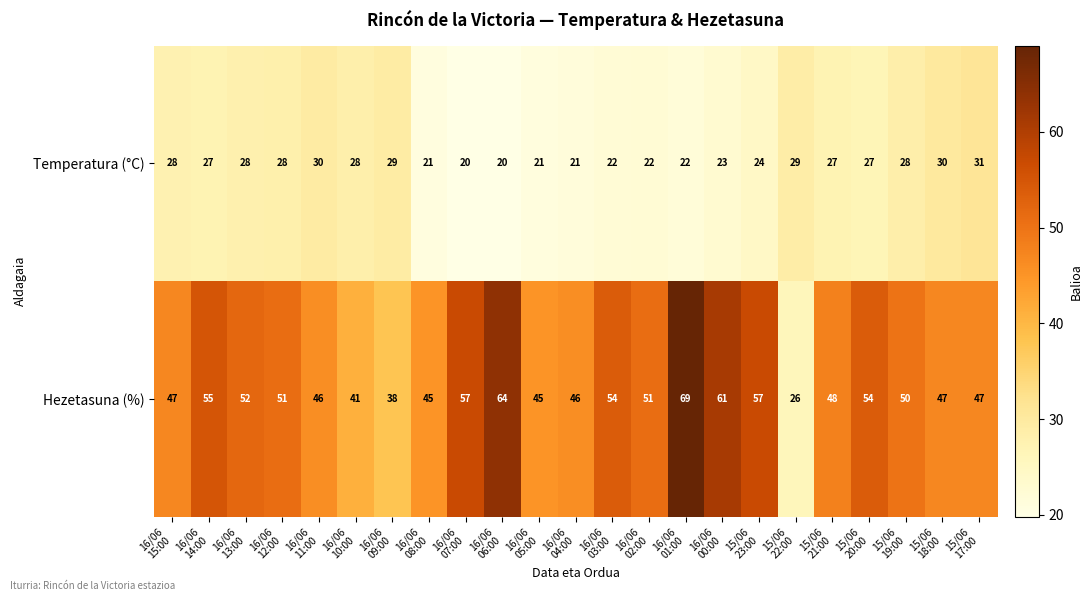

What is the difference between the second highest and second lowest values in the Temperatura (°C) series?

10